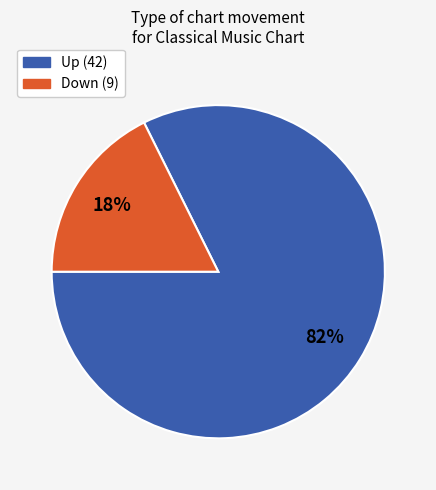

Is it true that Down (9) is 18% of the pie?

True